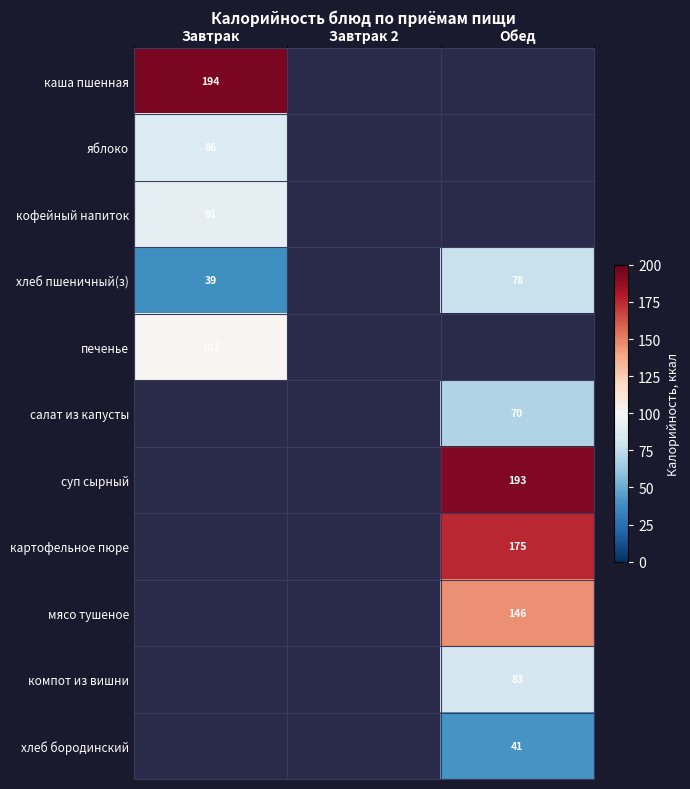

What is the greatest value displayed?

193.9